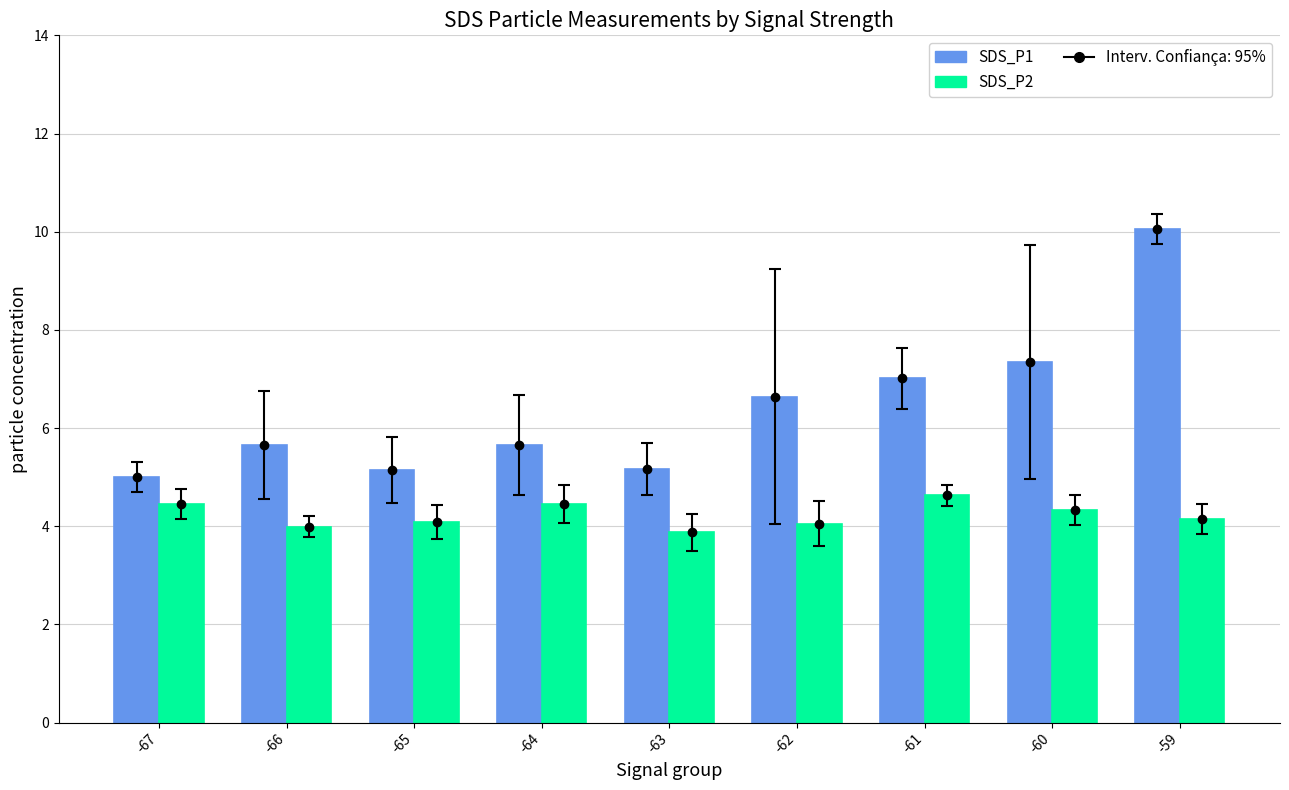

How many groups of bars are there?

9